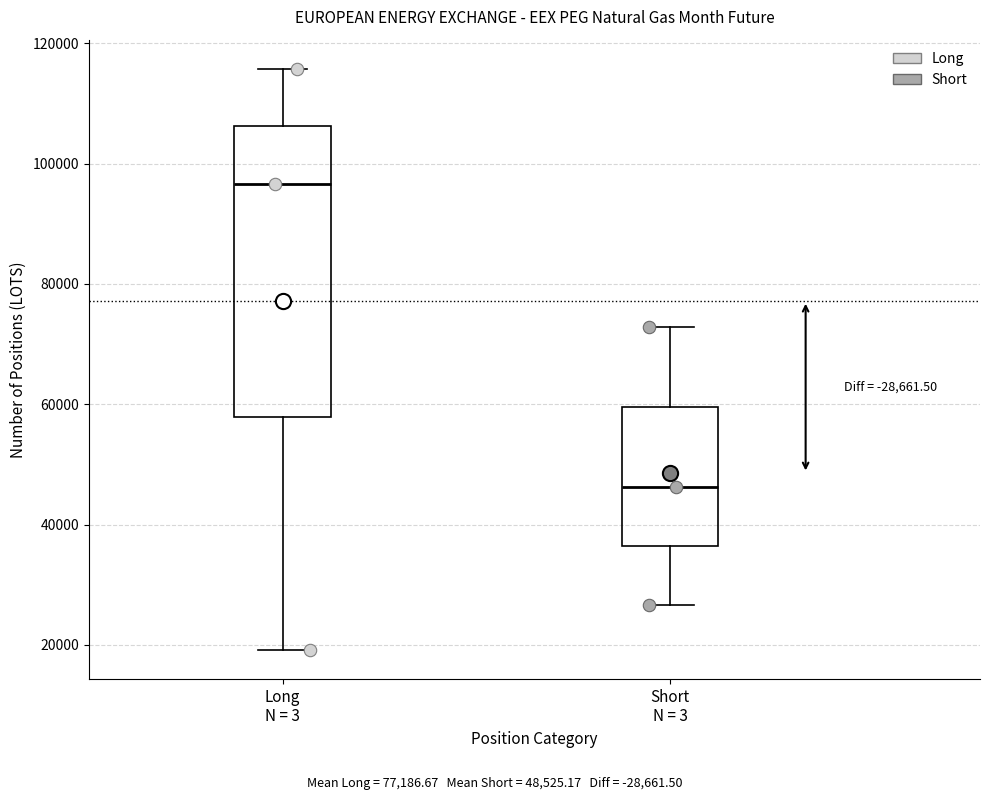

Where is the upper edge of the box for Short N = 3 on the y-axis? The values are not printed on the chart, so give them approximately, as read against the axis.

60000